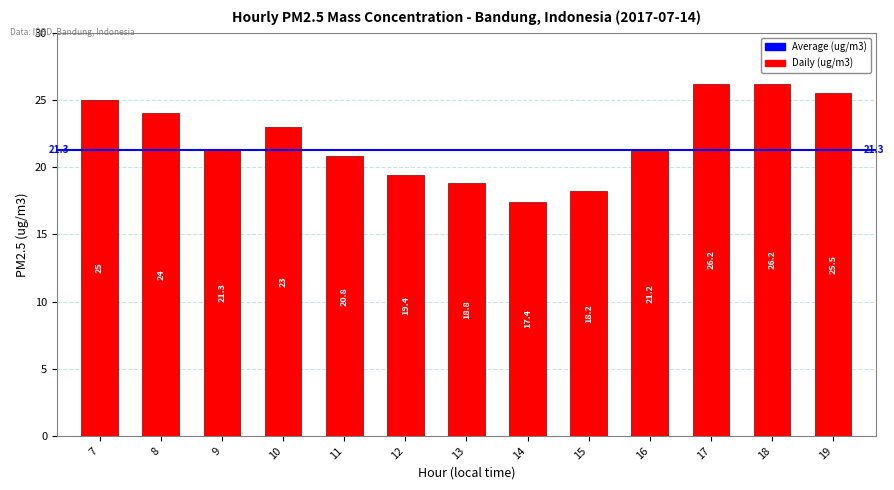

What is the ratio of the value at 16 to the value at 13?

1.1